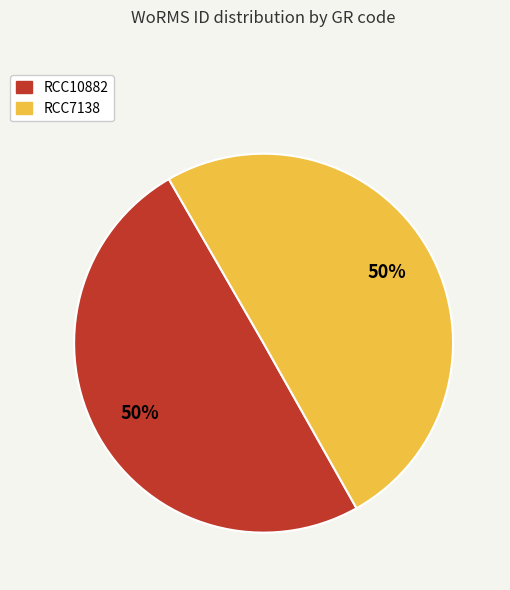

What is the ratio of the value at RCC10882 to the value at RCC7138?

1.0